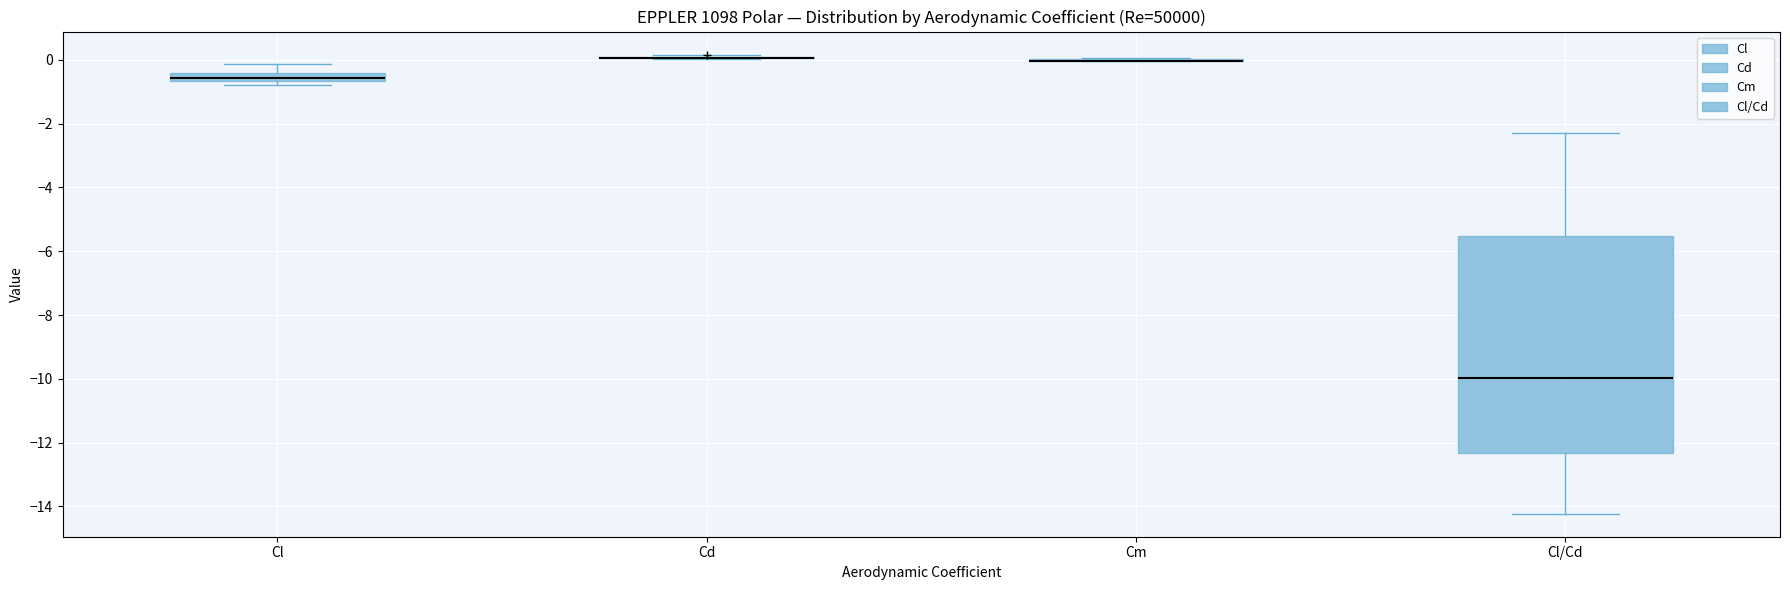

Comparing the boxes themselves (not the whiskers), which one is the tallest?

Cl/Cd